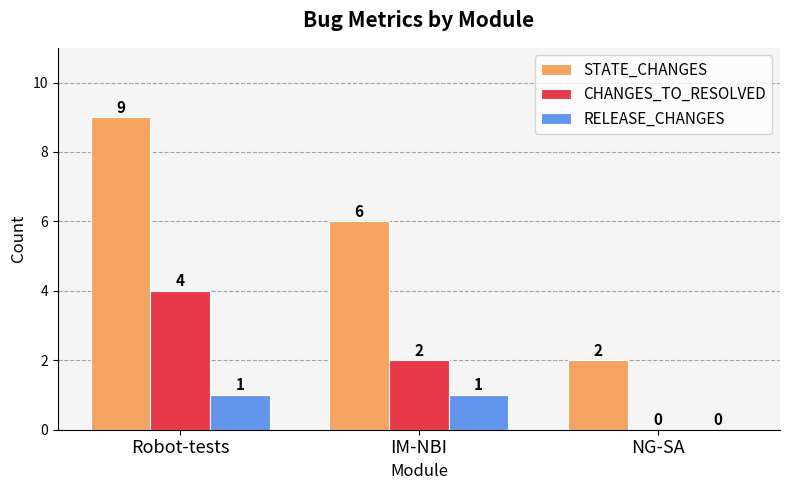

How many positive values does the RELEASE_CHANGES series have?

2